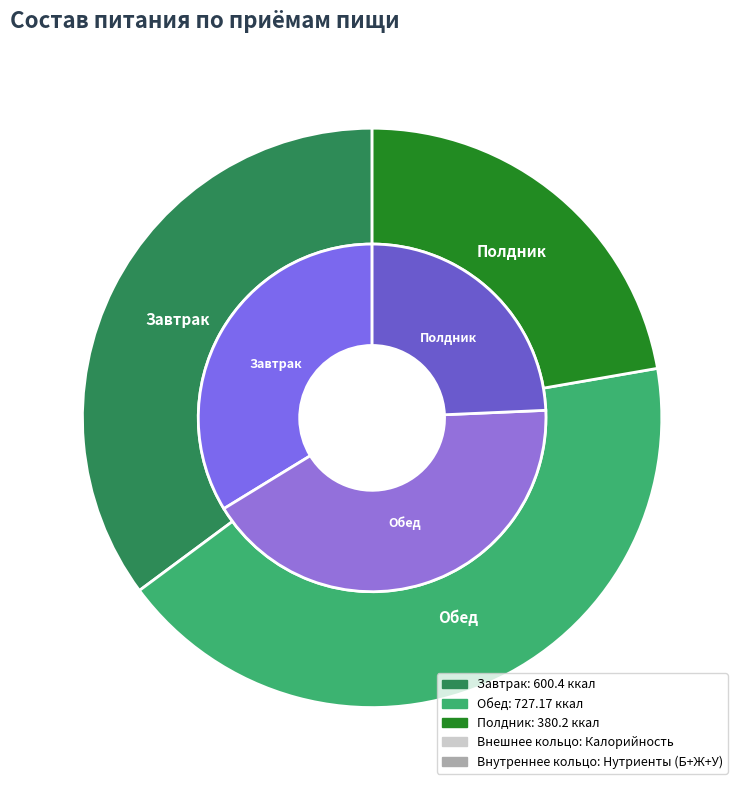

Do Полдник and Завтрак together represent more than half of the pie?

Yes